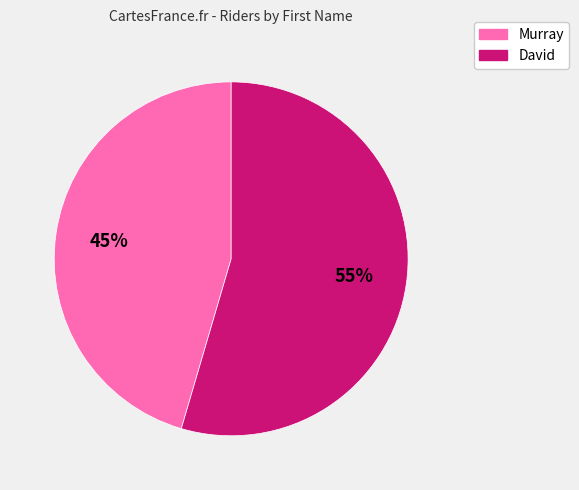

What is the ratio of the value at Murray to the value at David?

0.8